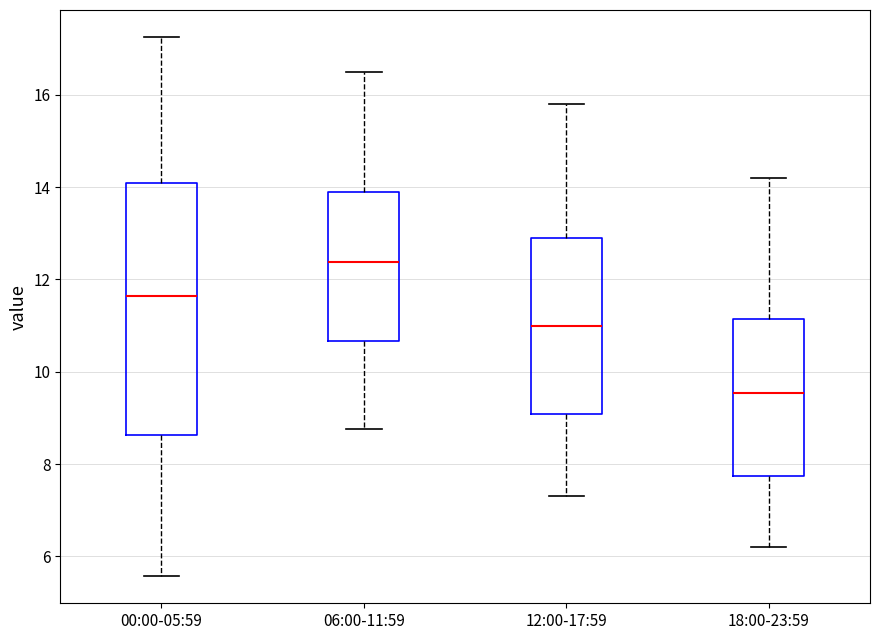

Reading left to right, transcribe this box plot: for each box, give where its median line is, the range the box spans, and where its two whiskers end, as read against the y-axis. The values are not printed on the chart, so give them approximately, as read against the axis.

00:00-05:59: median 11.6, box 8.6 to 14.0, whiskers 5.6 to 17.2
06:00-11:59: median 12.4, box 10.6 to 14.0, whiskers 8.8 to 16.6
12:00-17:59: median 11.0, box 9.0 to 13.0, whiskers 7.4 to 15.8
18:00-23:59: median 9.6, box 7.8 to 11.2, whiskers 6.2 to 14.2